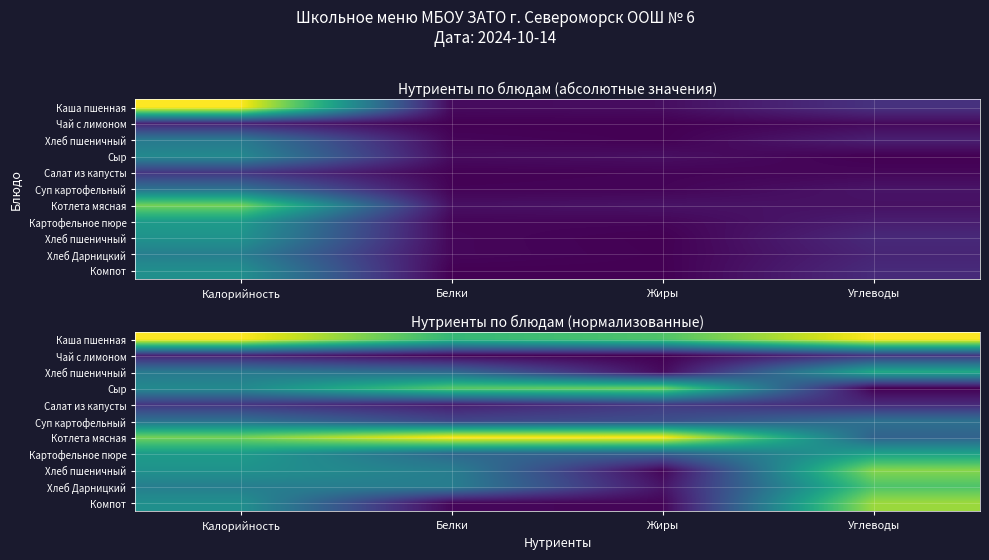

How many distinct data groups are displayed?

11